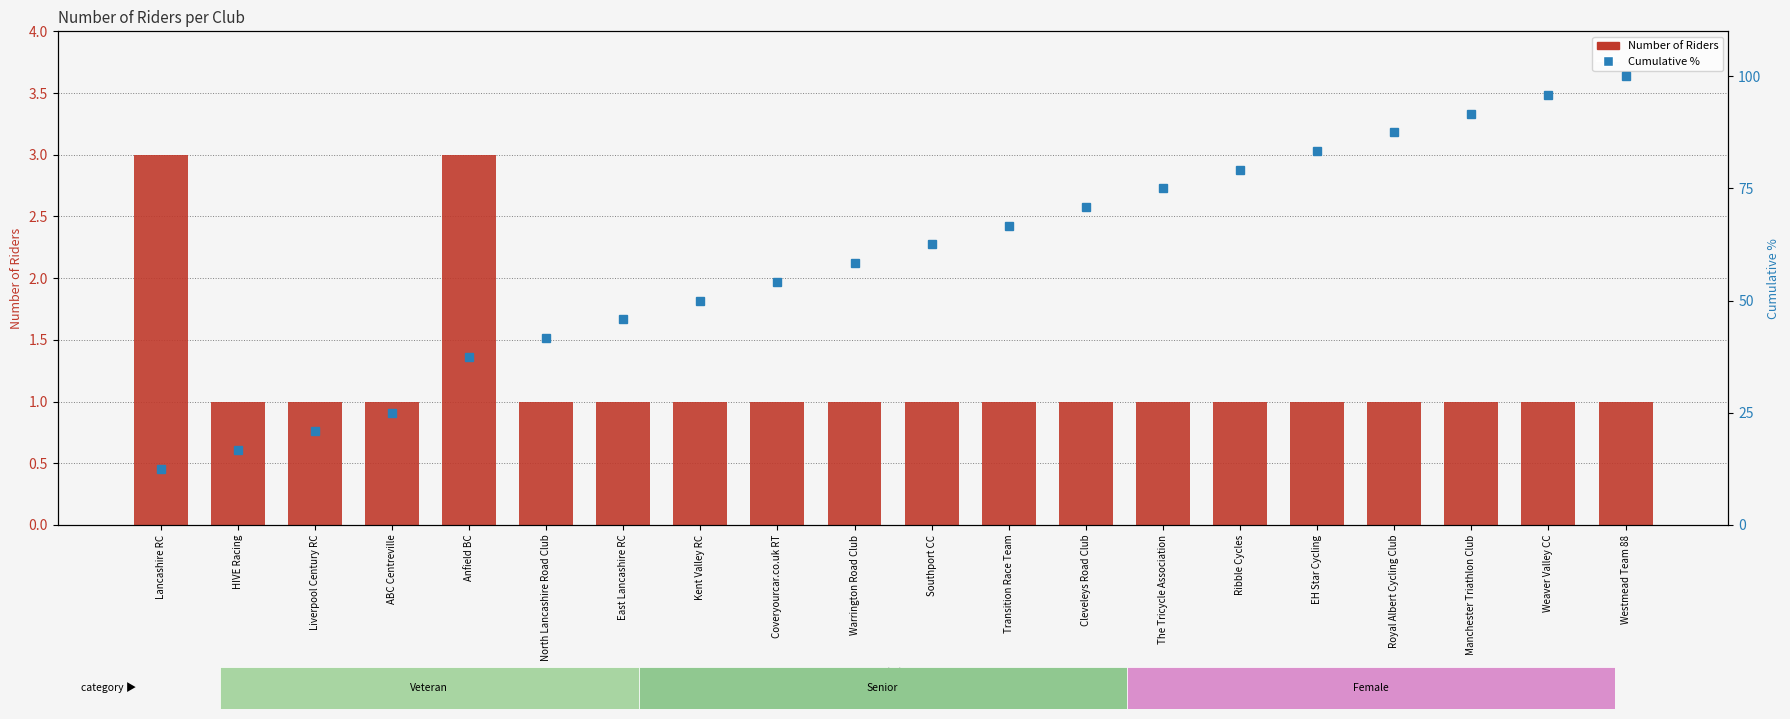

At which category is the sum across all series the highest?

Westmead Team 88